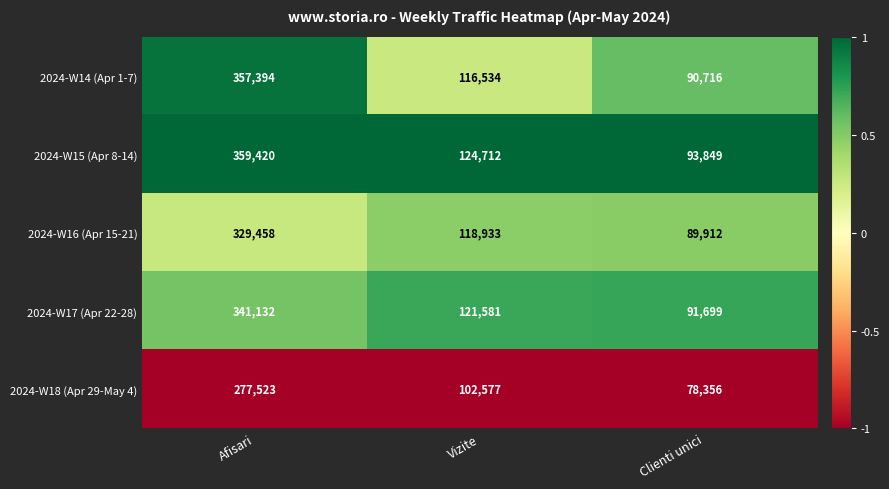

Reading left to right, what are all the values shown in this chart?

2024-W14 (Apr 1-7): Afisari=357394	Vizite=116534	Clienti unici=90716
2024-W15 (Apr 8-14): Afisari=359420	Vizite=124712	Clienti unici=93849
2024-W16 (Apr 15-21): Afisari=329458	Vizite=118933	Clienti unici=89912
2024-W17 (Apr 22-28): Afisari=341132	Vizite=121581	Clienti unici=91699
2024-W18 (Apr 29-May 4): Afisari=277523	Vizite=102577	Clienti unici=78356